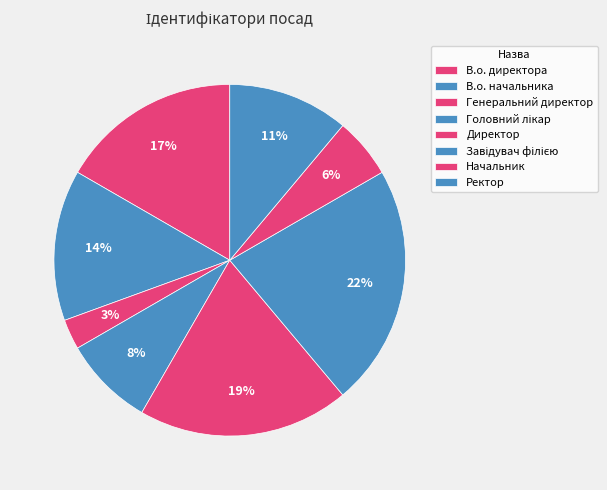

How many segments does this pie chart have?

8